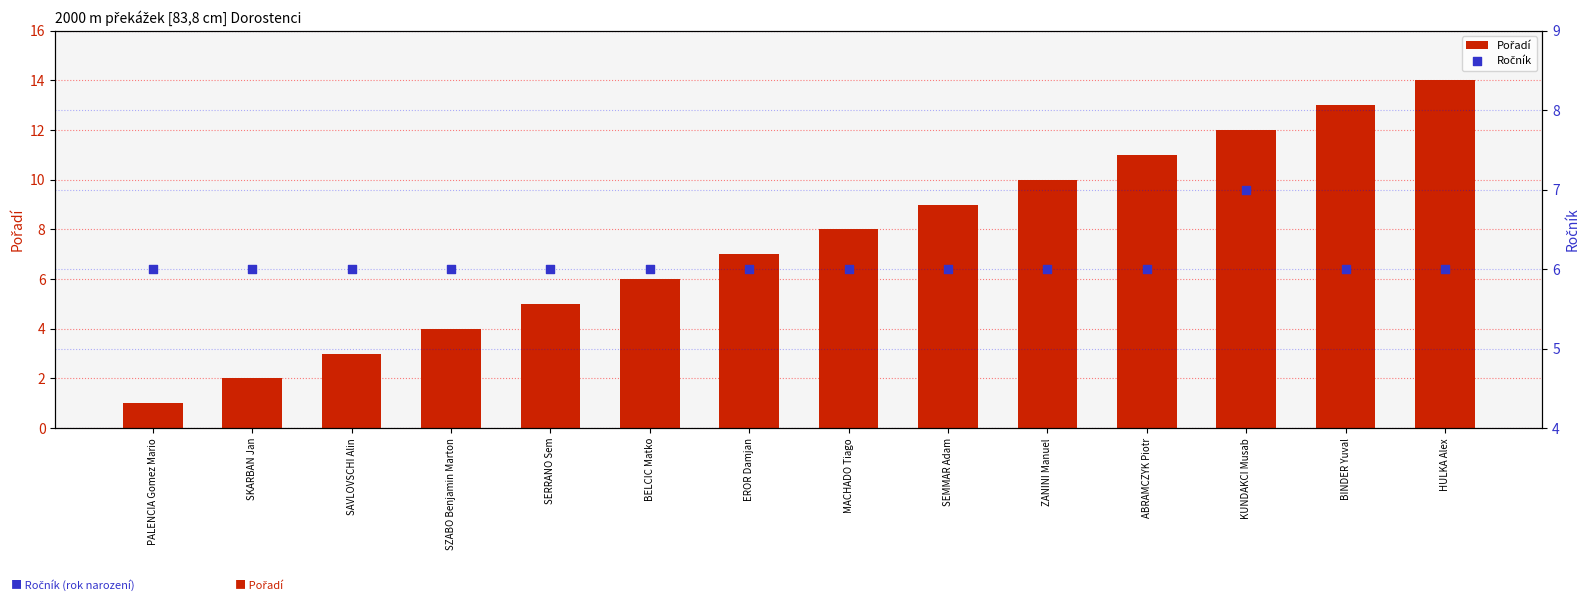

What is the total value across all series at PALENCIA Gomez Mario?

7